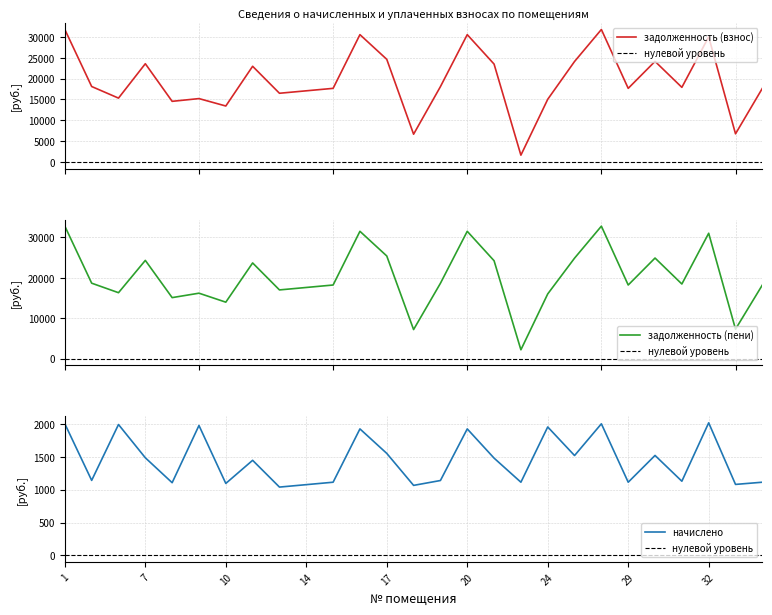

Which series has the widest spread of values?

задолженность (пени)